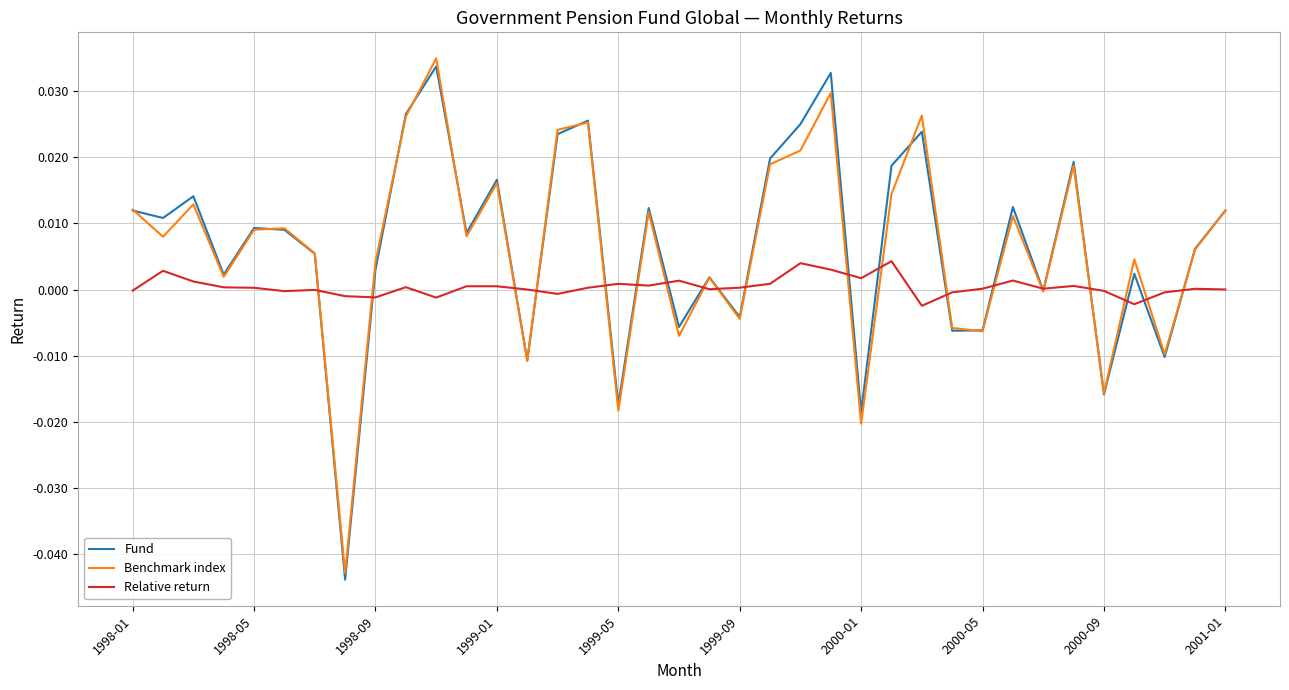

What are all the series names shown in the legend?

Fund, Benchmark index, Relative return